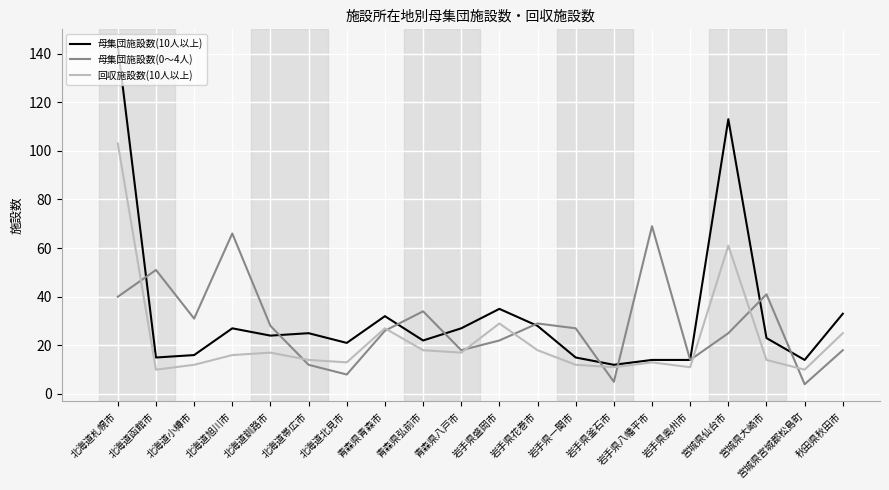

What are all the series names shown in the legend?

母集団施設数(10人以上), 母集団施設数(0～4人), 回収施設数(10人以上)